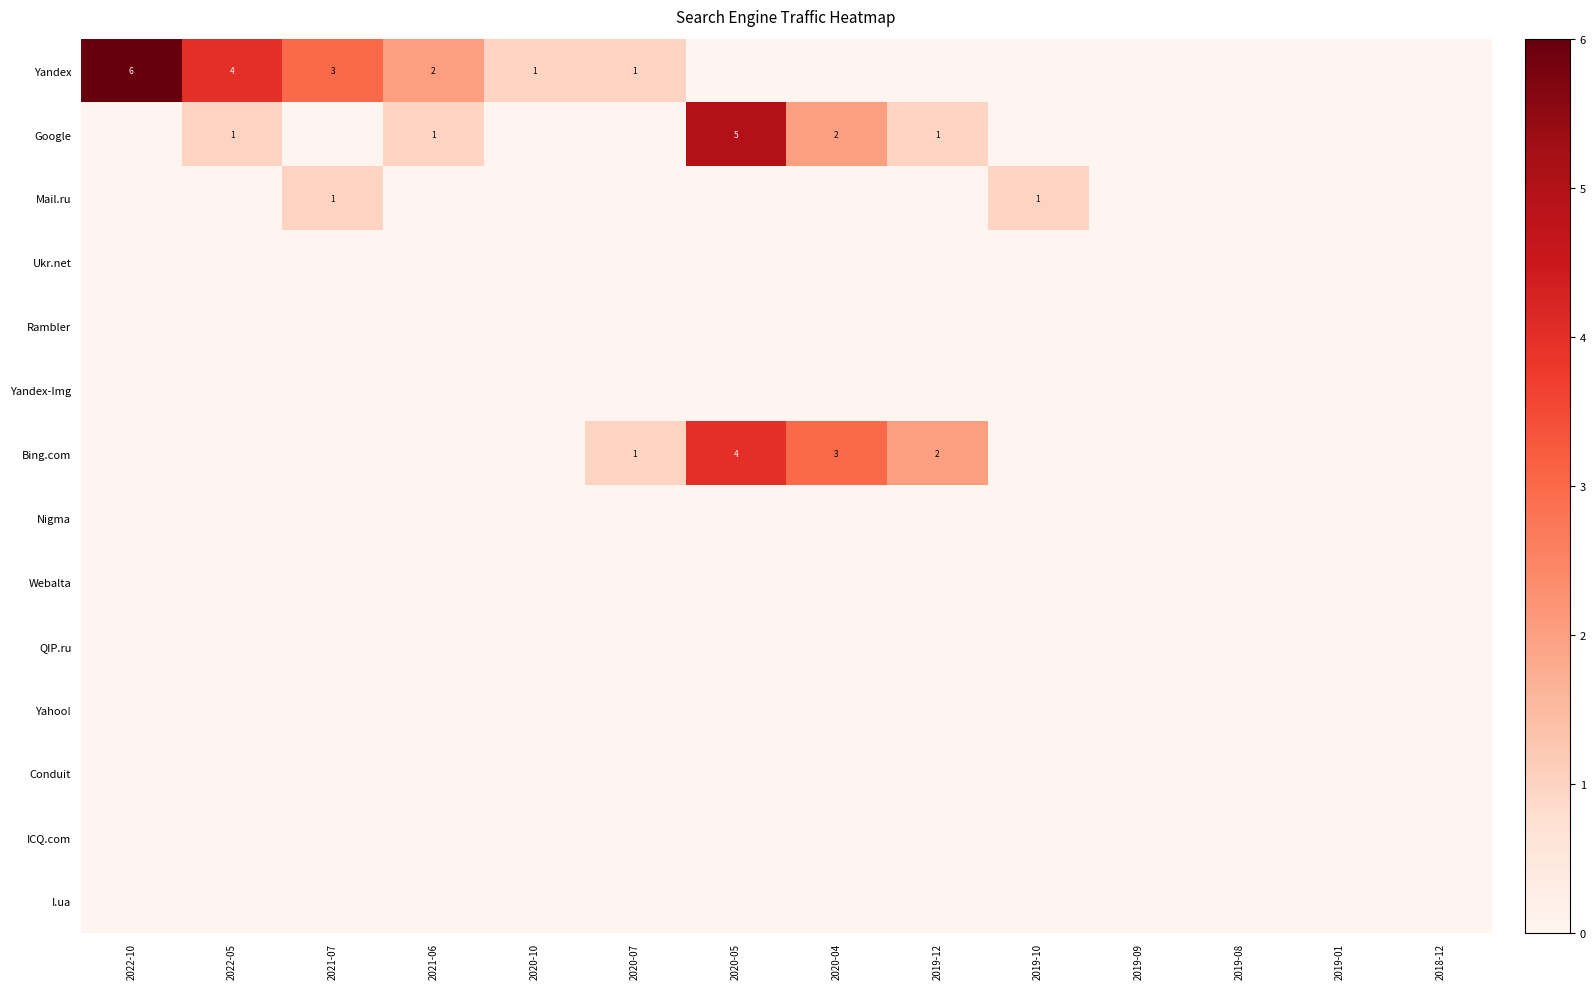

True or false: Bing.com has a value of 3 at 2020-04.

True